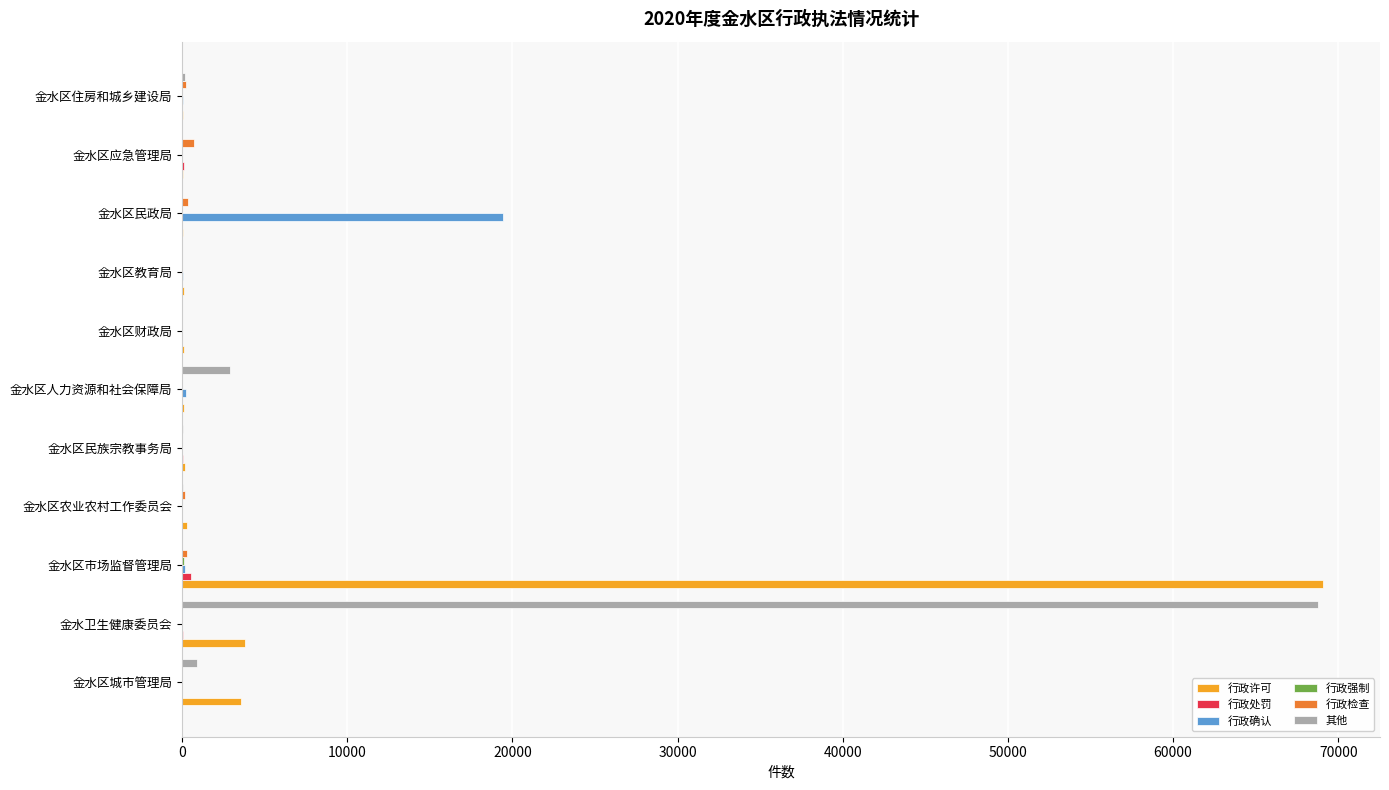

True or false: 行政确认 has a value of -12641 at 金水区城市管理局.

False